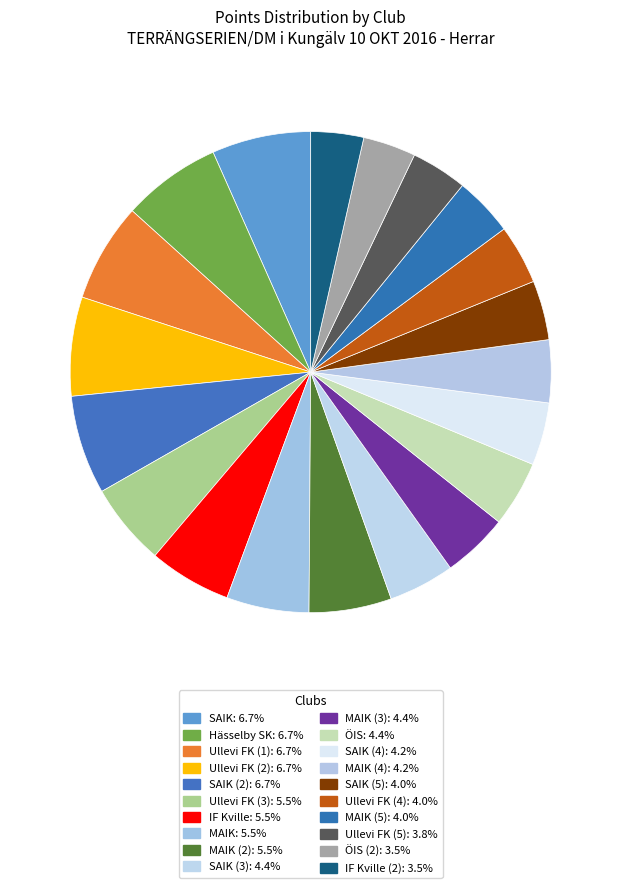

Is there a majority slice in this chart?

No